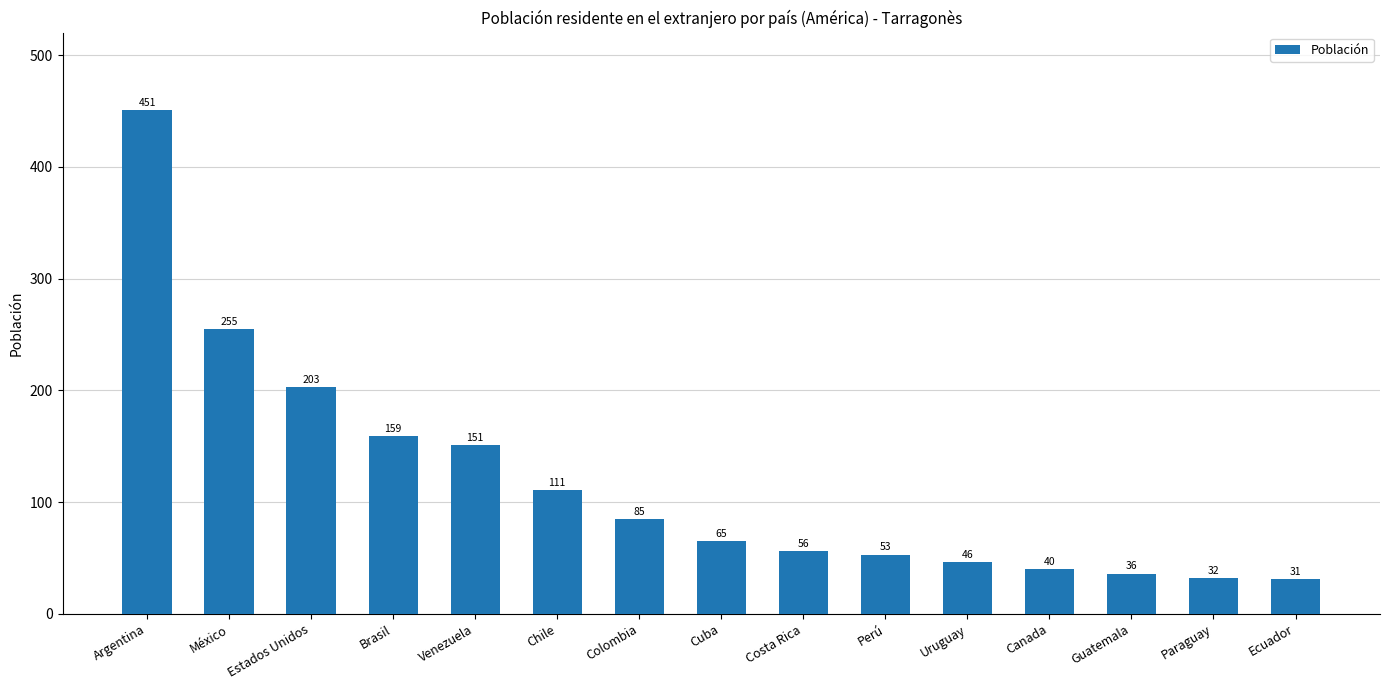

What is the value of the 2nd bar from the left?

255